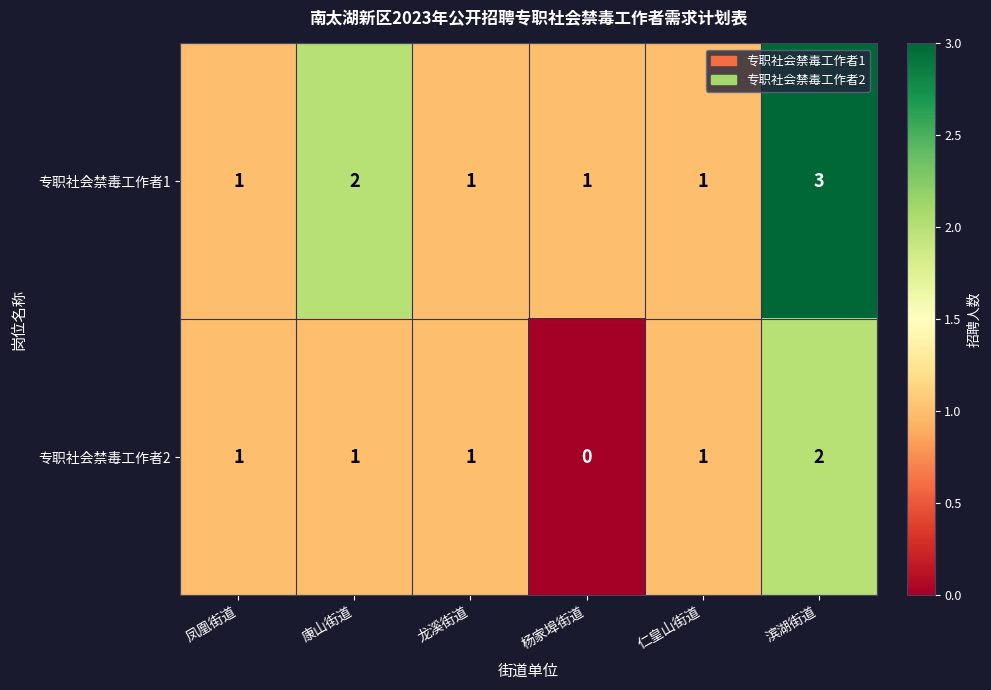

At which category does the chart reach its peak across all series?

滨湖街道